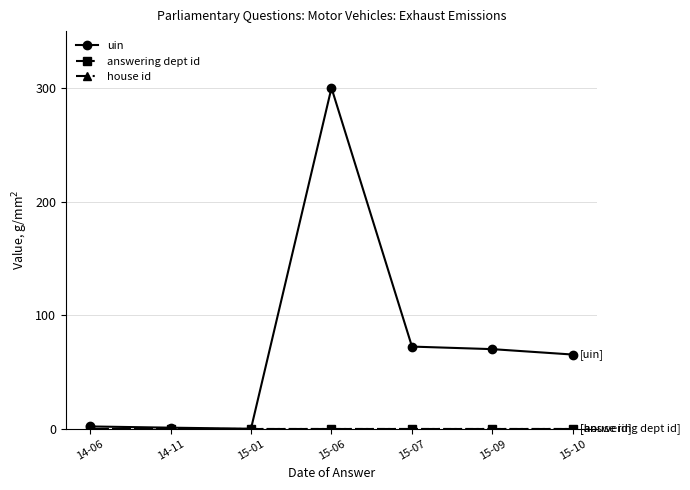

True or false: uin has a value of 0.0 at 15-01.

True